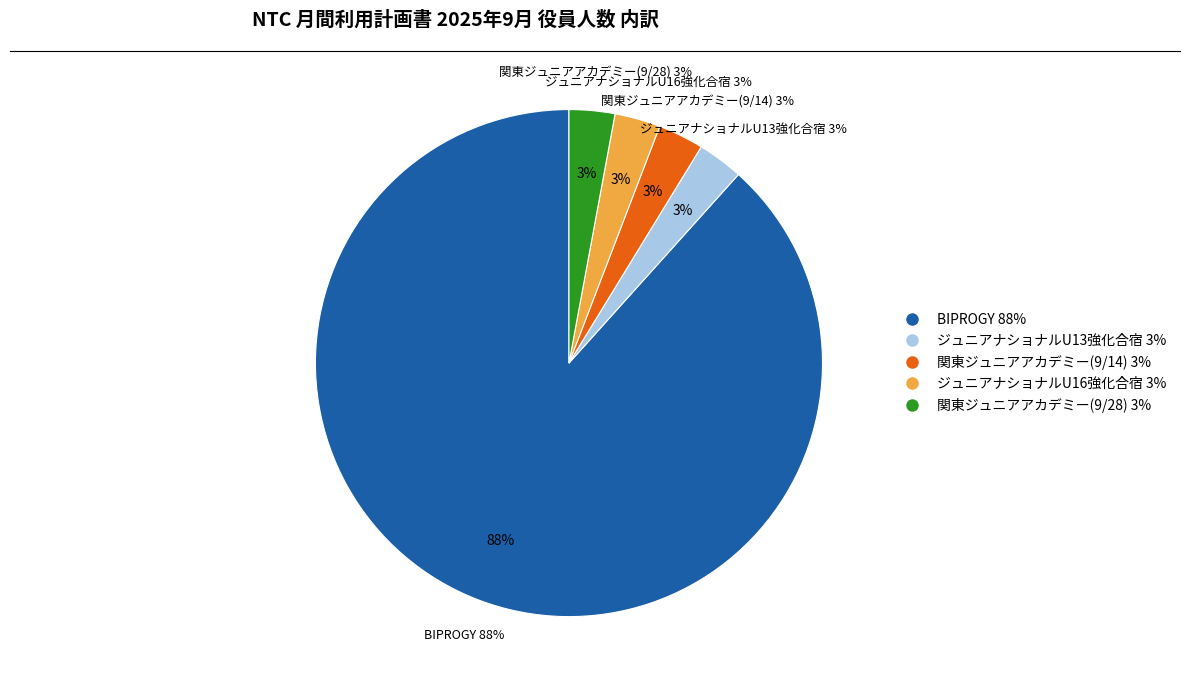

Is it true that BIPROGY is 88% of the pie?

True